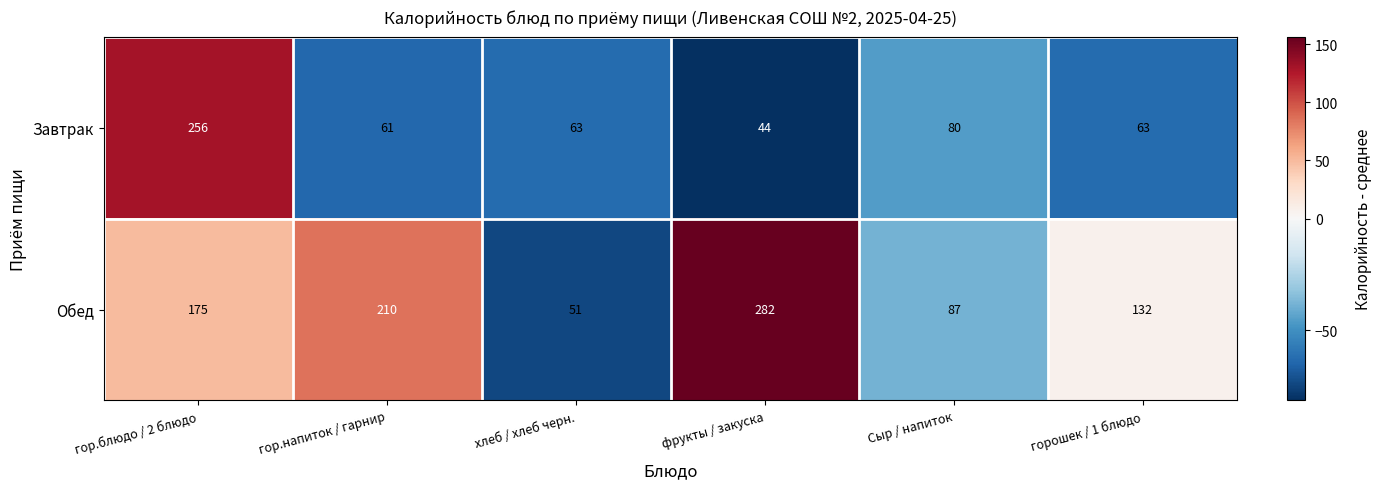

Rank the series at Сыр / напиток from lowest to highest value.

Завтрак, Обед